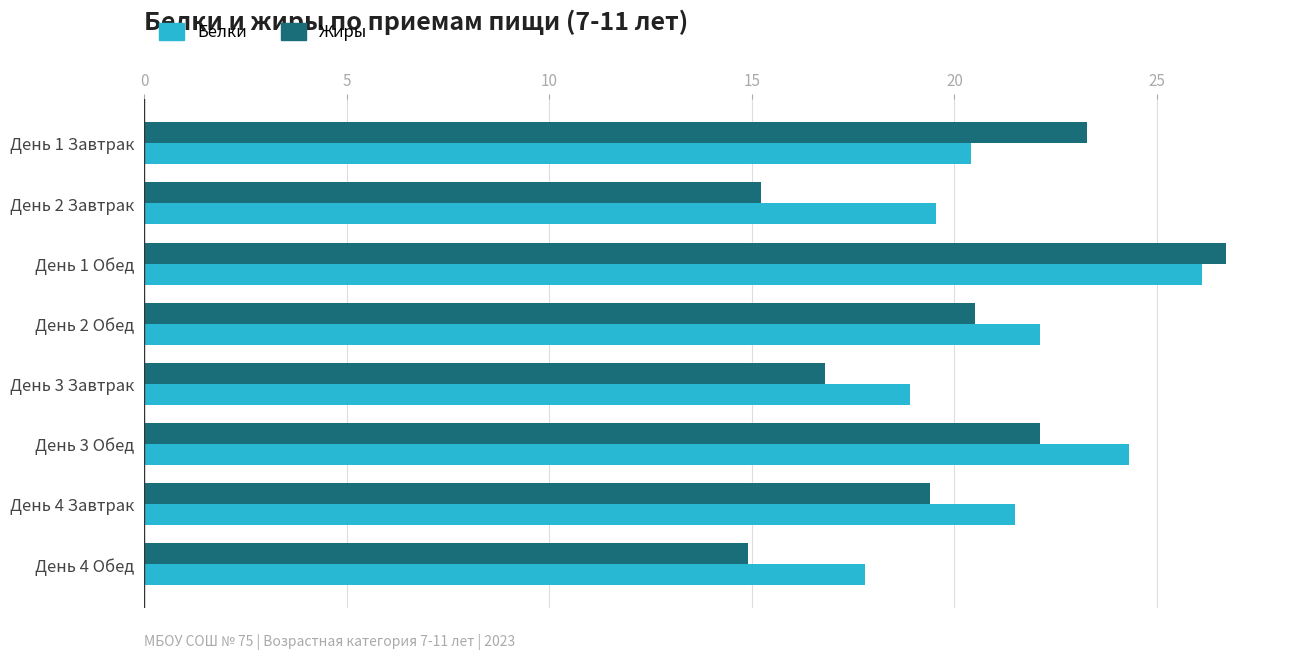

True or false: Жиры has a value of 29.5 at День 2 Обед.

False